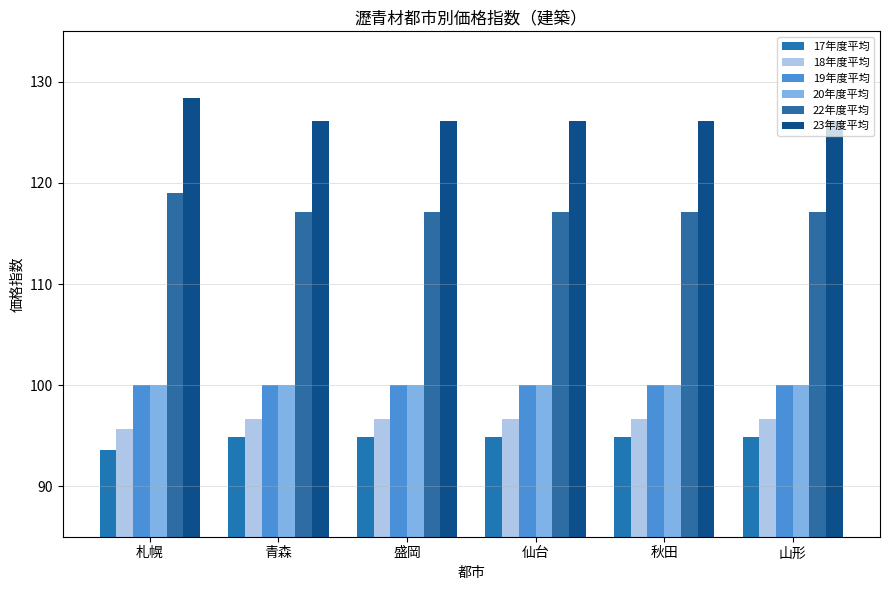

Count the number of data series in this chart.

6